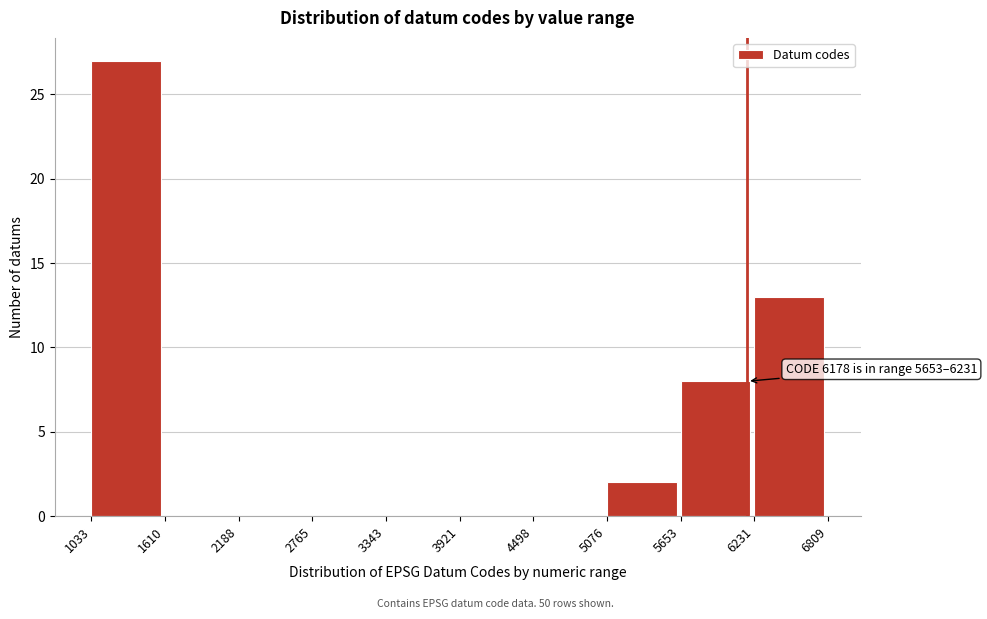

Over which range of the x-axis is the bar tallest?

1033 to 1610